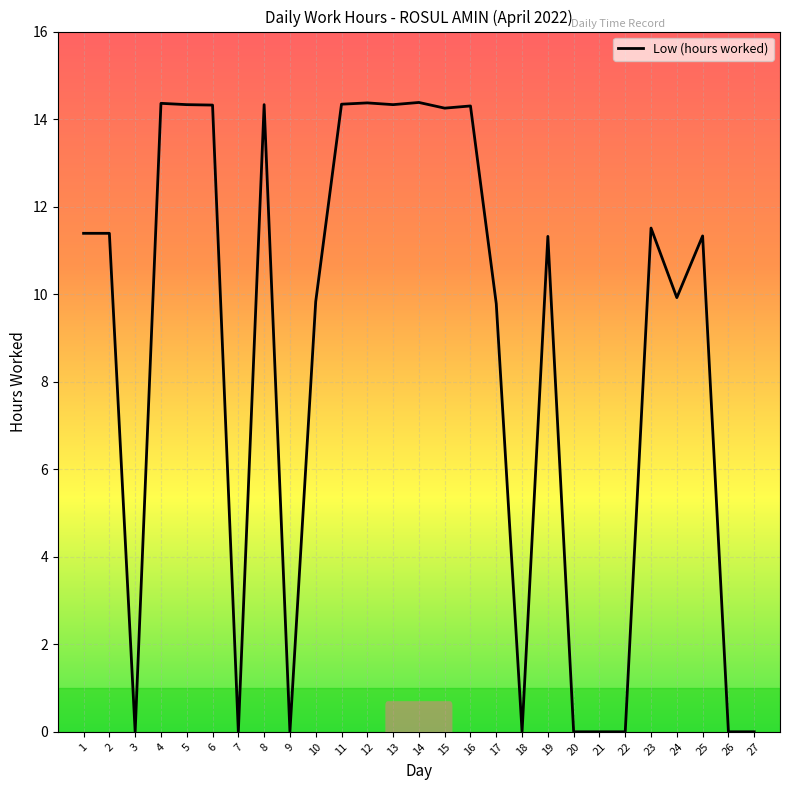

How many lines are shown in the chart?

1